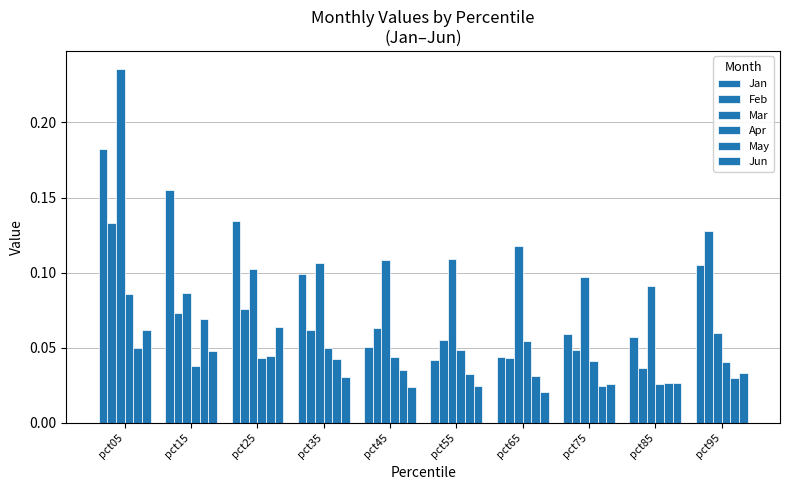

Rank the series by their maximum value, from highest to lowest.

Mar, Jan, Feb, Apr, May, Jun